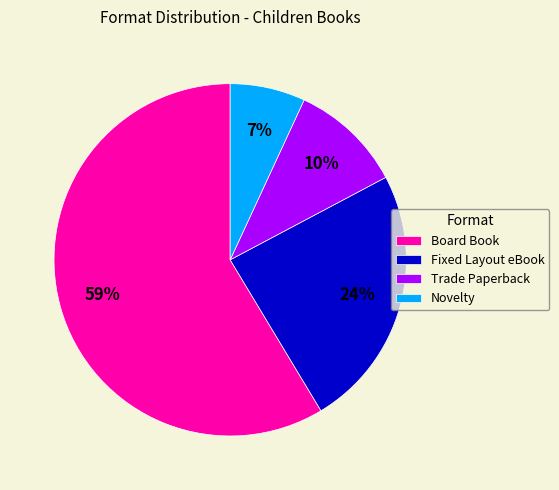

What is the largest slice in the pie chart?

Board Book